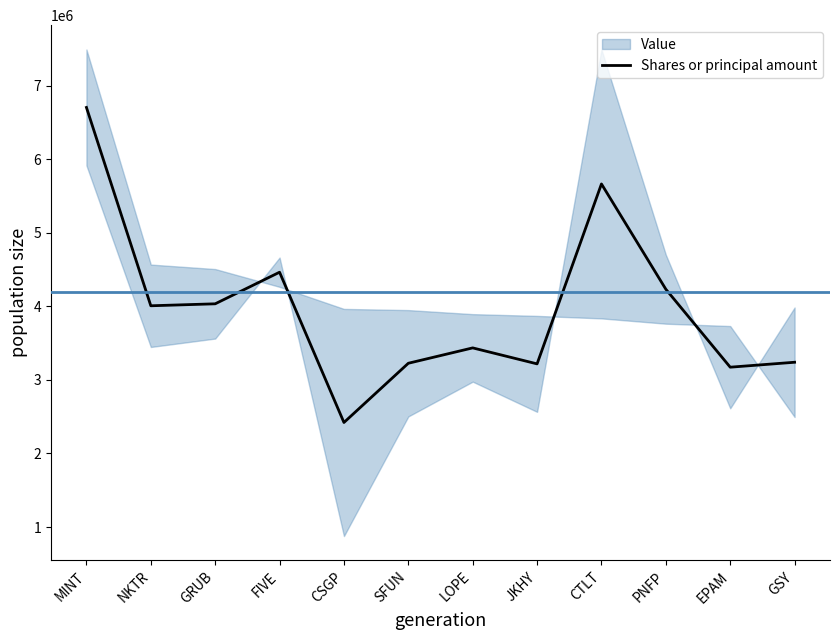

How many data points does each series have?

12